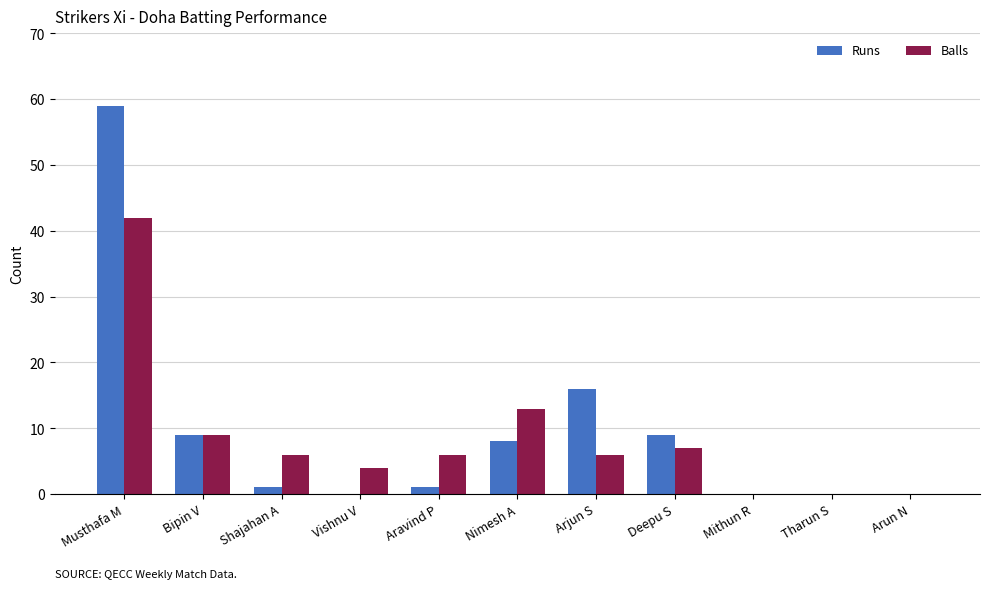

Reading left to right, list all the values displayed in this chart.

Runs: 59	9	1	0	1	8	16	9	0	0	0
Balls: 42	9	6	4	6	13	6	7	0	0	0